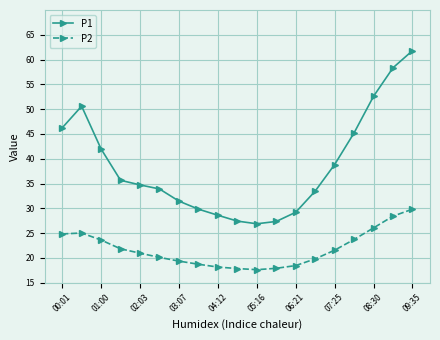

Which series has the largest total across all categories?

P1